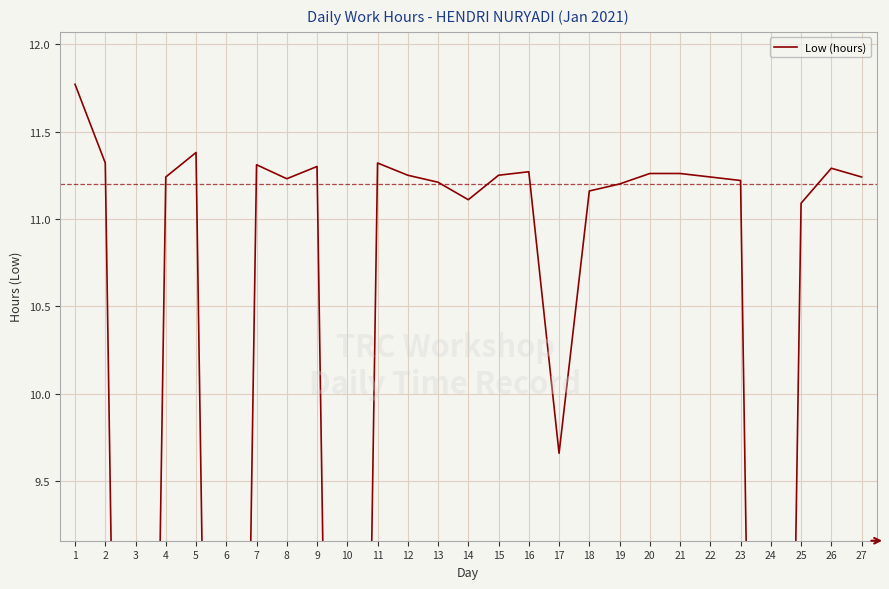

The value at 15 is 18.9. True or false?

False